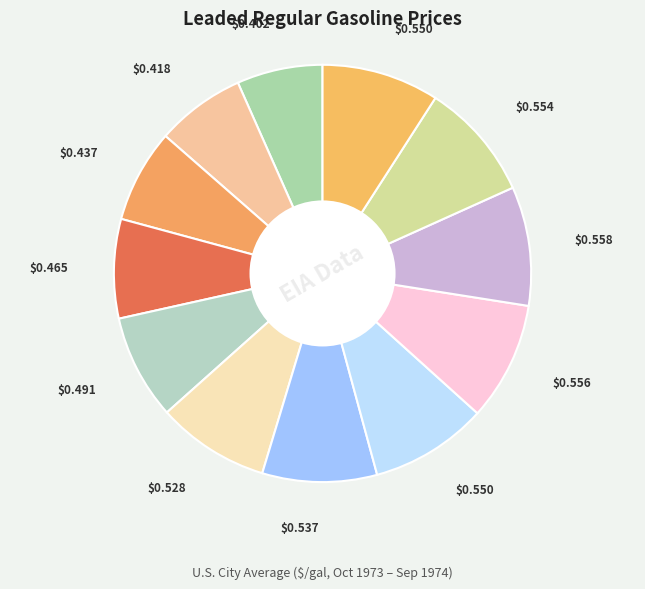

How many slices are in this pie chart?

12